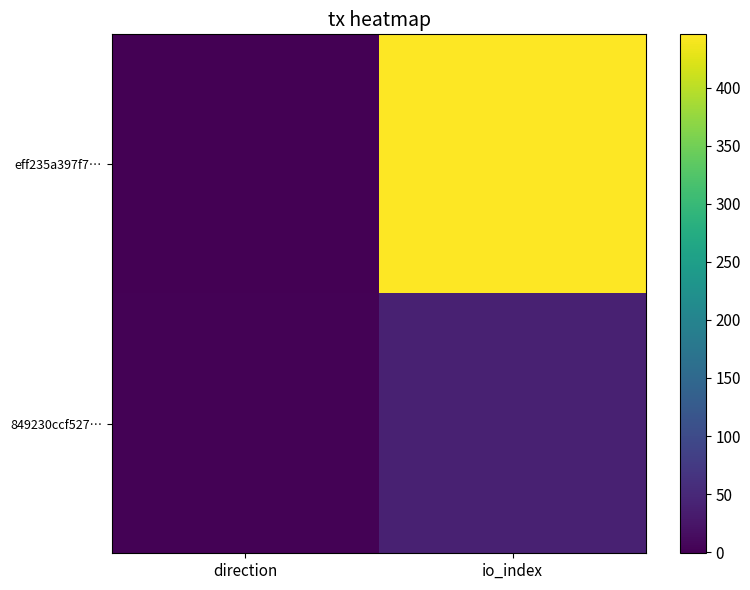

At which category does the chart reach its peak across all series?

io_index